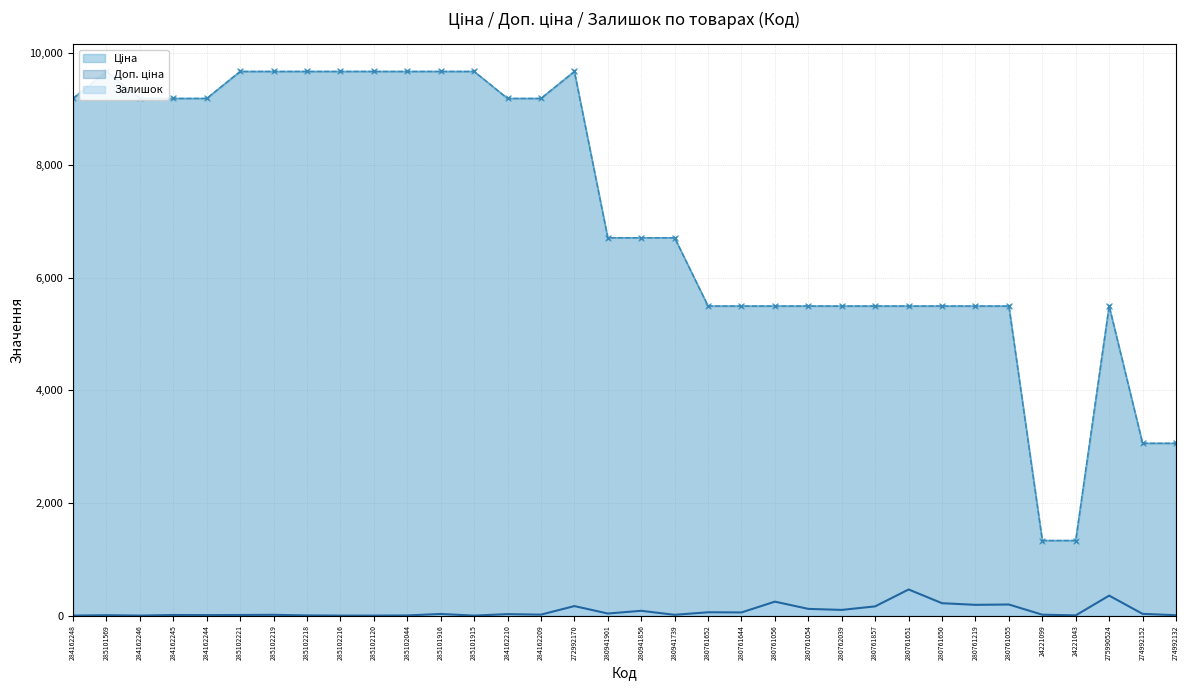

True or false: Залишок and Доп. ціна intersect in this chart.

False